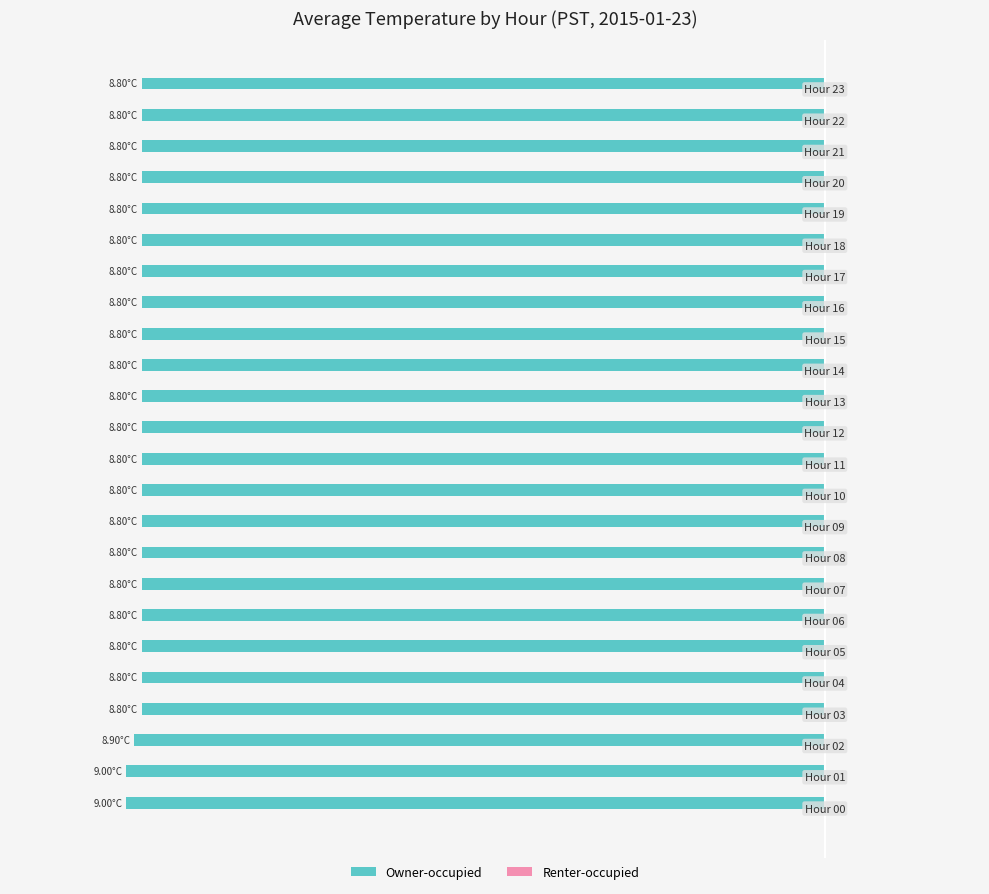

Does the chart contain any negative values?

Yes